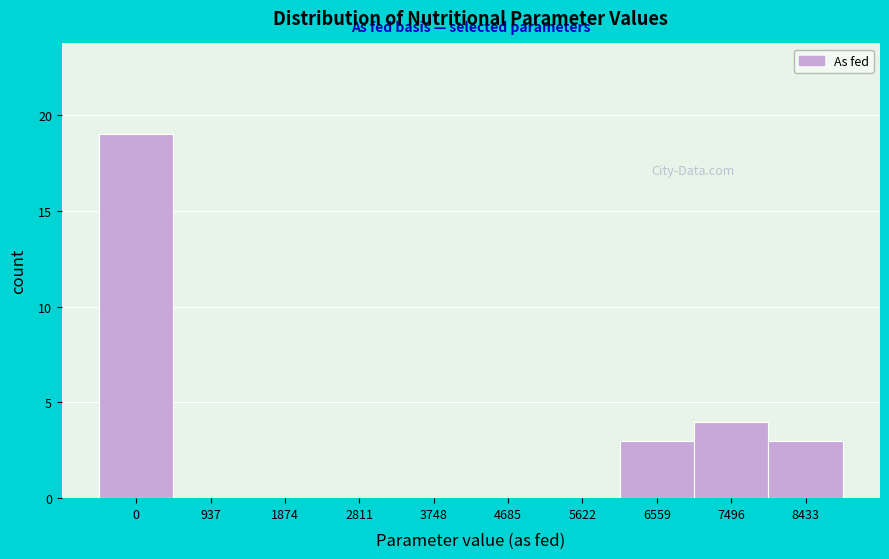

Reading left to right, extract all data points from this chart.

0=19	937=0	1874=0	2811=0	3748=0	4685=0	5622=0	6559=3	7496=4	8433=3